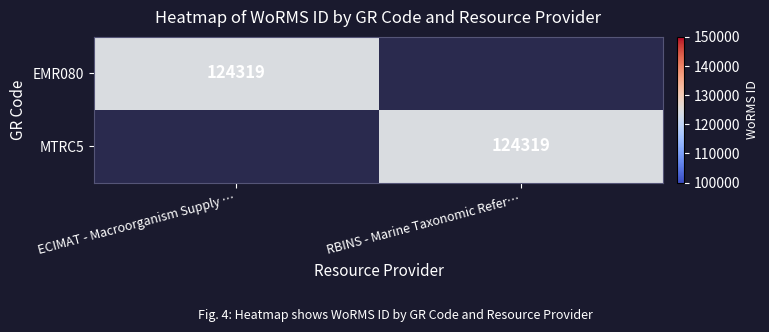

True or false: EMR080 has a value of 177076 at ECIMAT - Macroorganism Supply ….

False